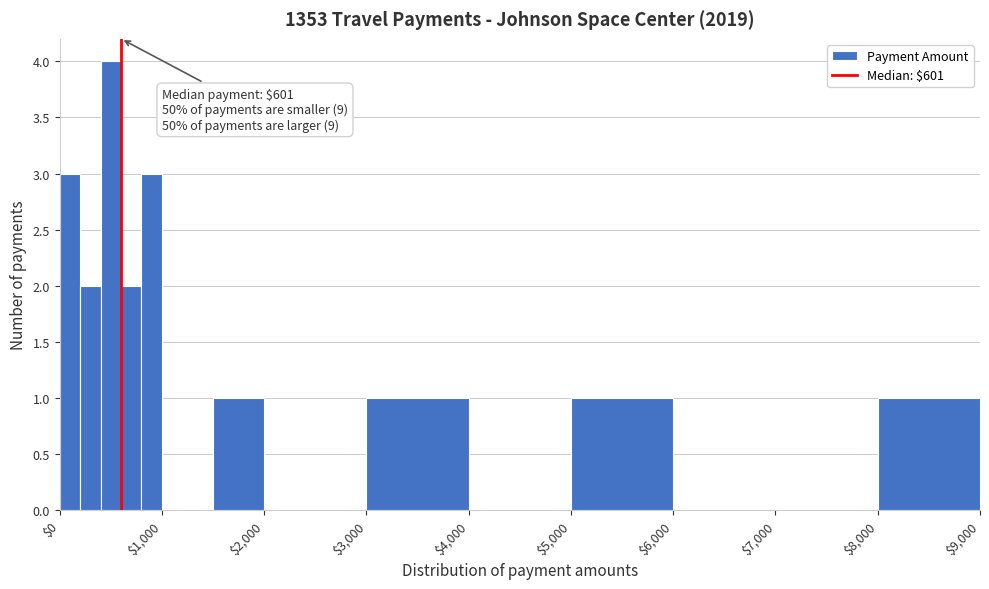

Around what value on the x-axis is the tallest bar? Give the approximate position of its centre, as read against the axis.

500